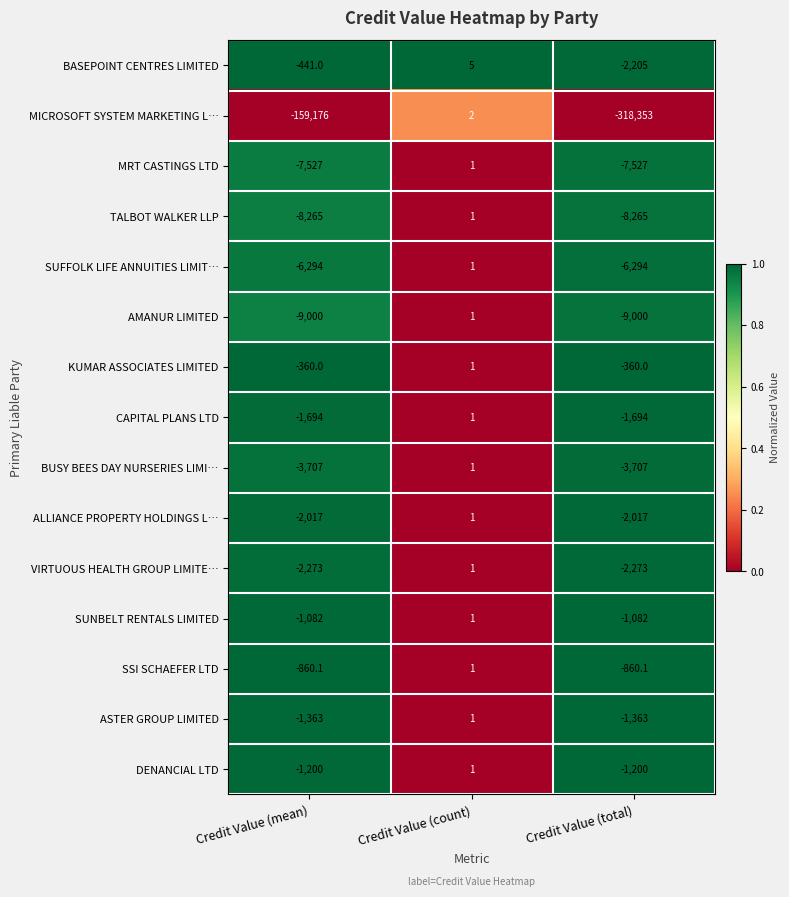

At how many categories does at least one series exceed 0?

1